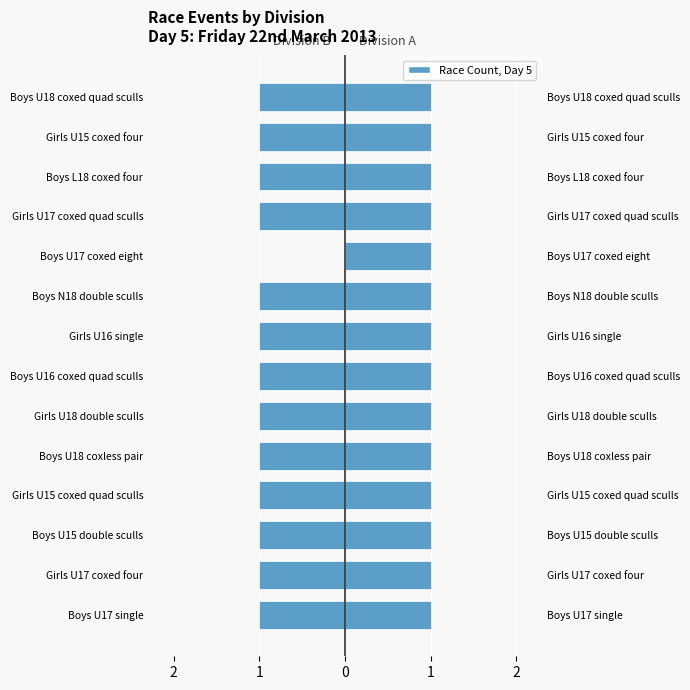

What is the sum of all Division B values?

-13.0